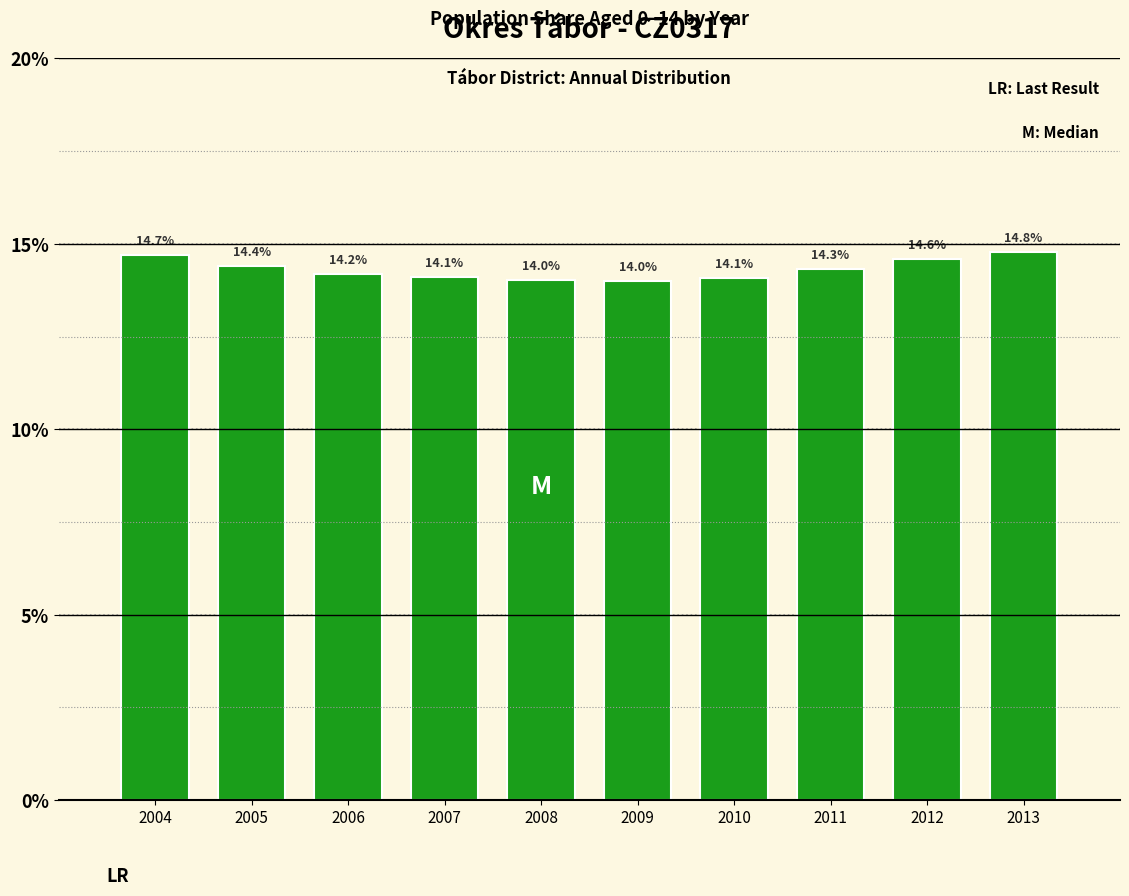

Reading left to right, extract all data points from this chart.

14.7	14.4	14.2	14.1	14.0	14.0	14.1	14.3	14.6	14.8